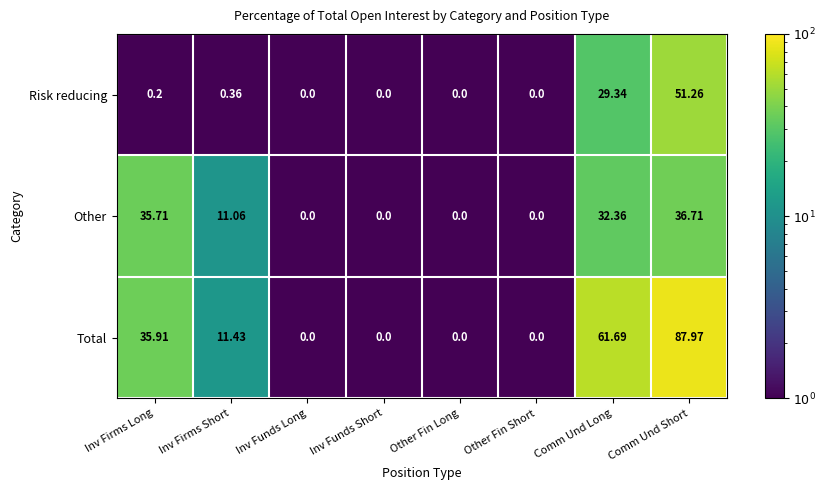

How many distinct data groups are displayed?

3